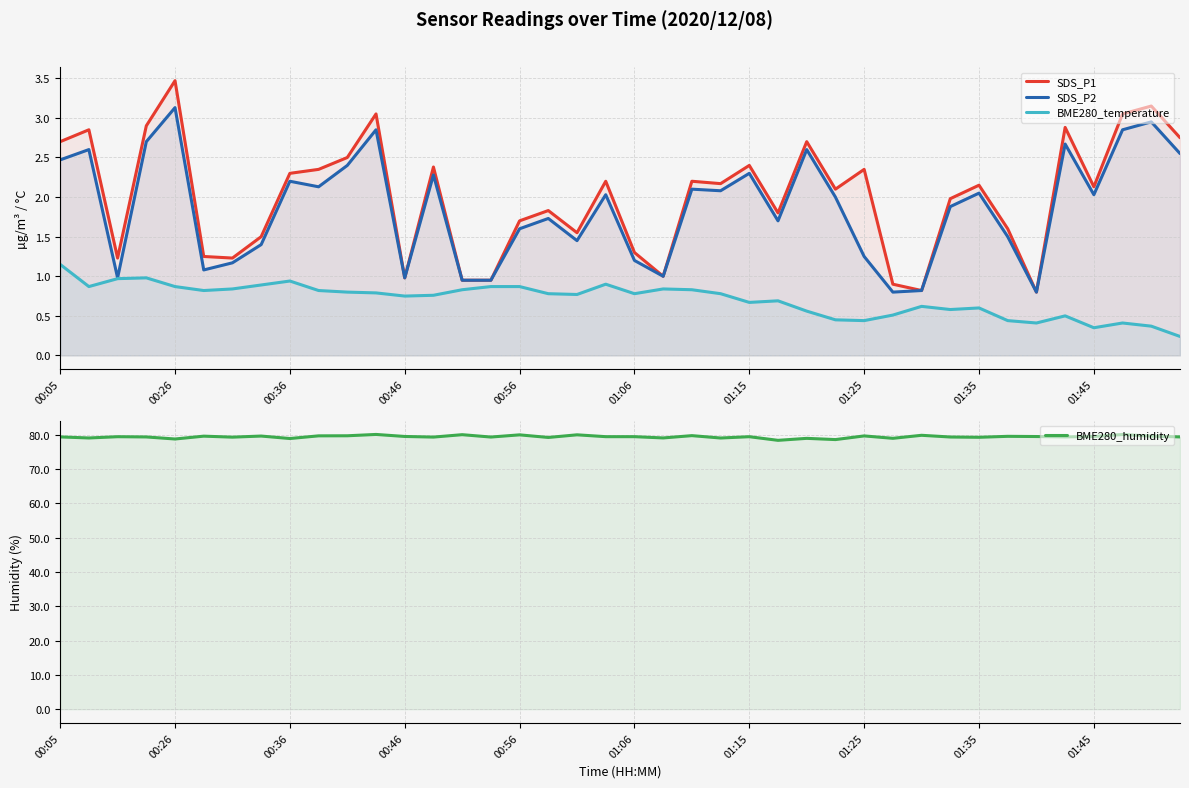

Which series has the largest total across all categories?

BME280_humidity